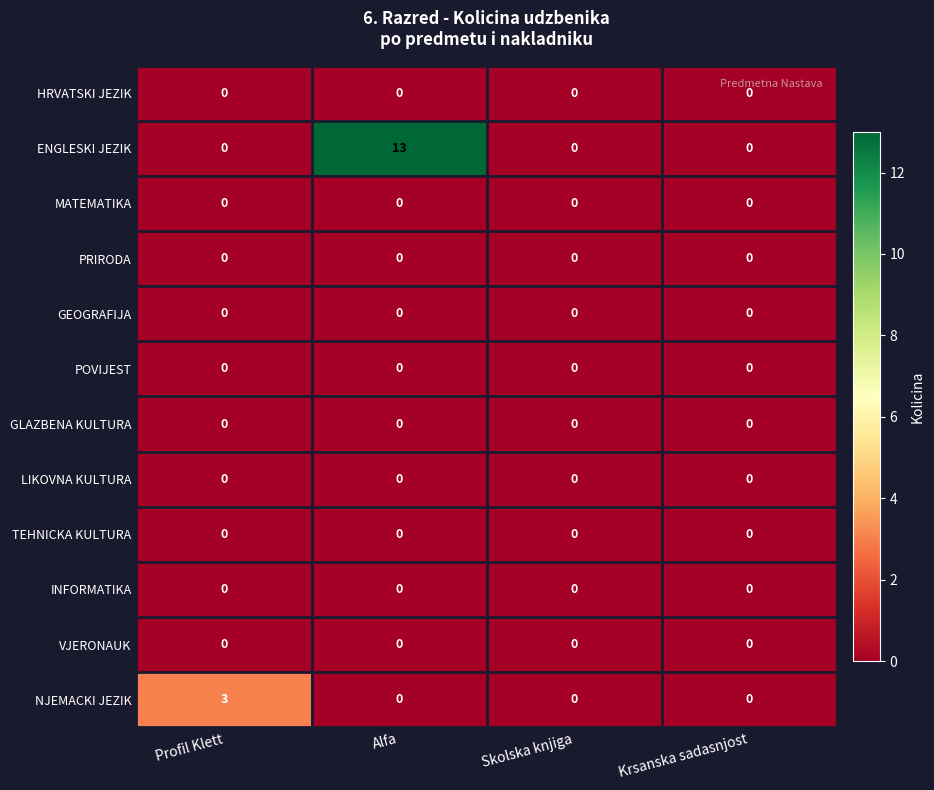

At how many categories does at least one series exceed 10?

1